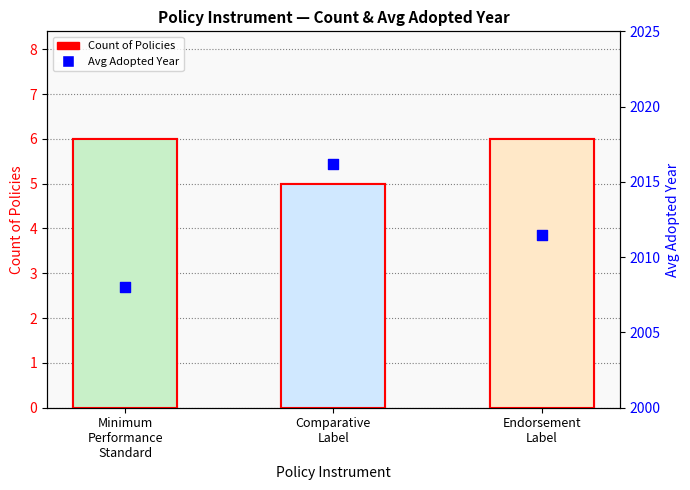

At how many categories does at least one series exceed 1113?

3